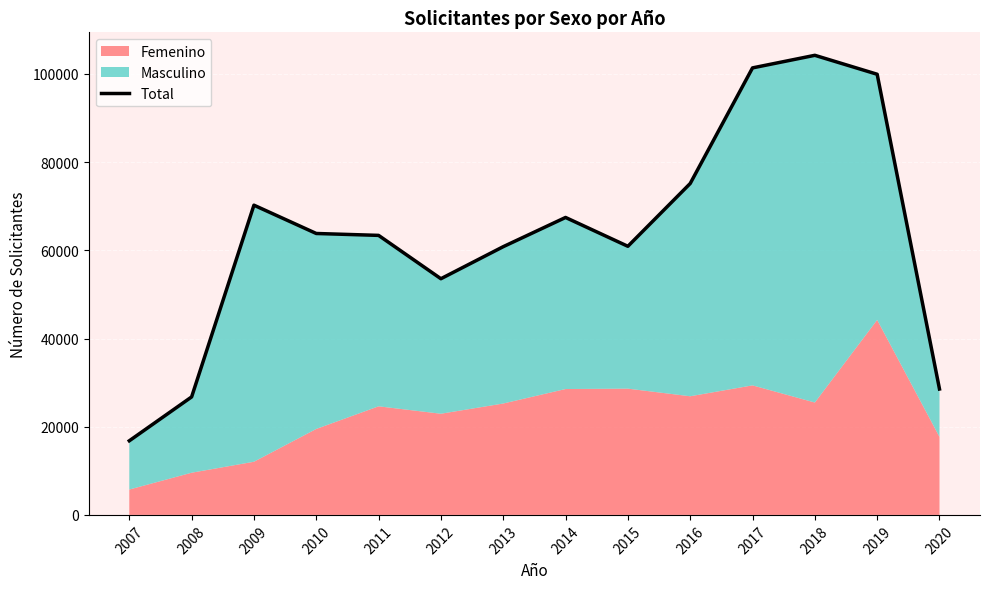

True or false: the data shows 51530 at 2019.

False